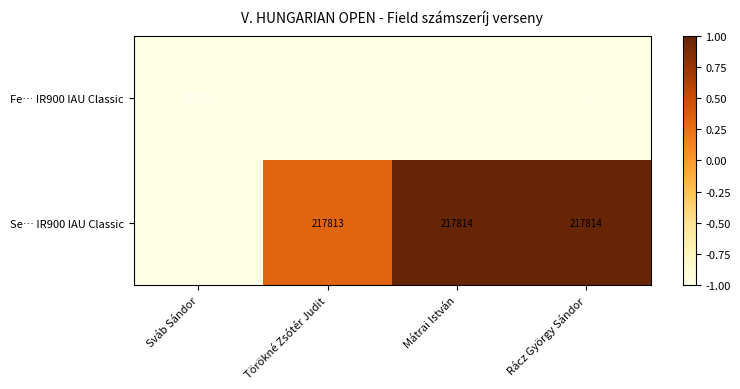

True or false: Se… IR900 IAU Classic has a value of 217813 at Törökné Zsótér Judit.

True